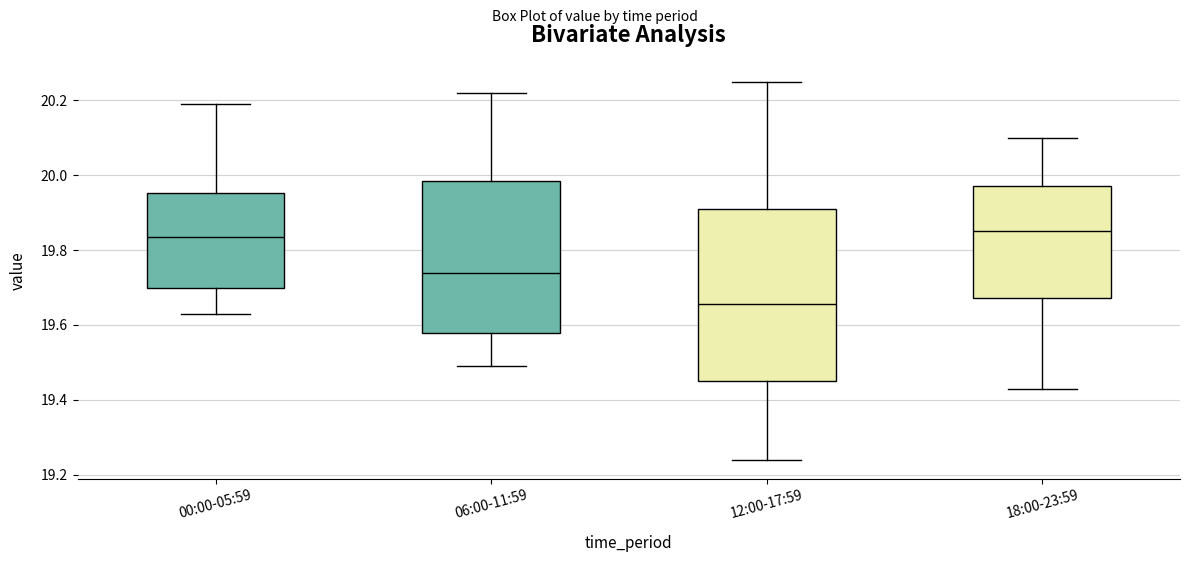

Reading left to right, read every box against the y-axis: the position of its median line, the range the box covers, and the ends of its whiskers. The values are not printed on the chart, so give them approximately, as read against the axis.

00:00-05:59: median 19.84, box 19.70 to 19.96, whiskers 19.64 to 20.20
06:00-11:59: median 19.74, box 19.58 to 19.98, whiskers 19.50 to 20.22
12:00-17:59: median 19.66, box 19.46 to 19.92, whiskers 19.24 to 20.26
18:00-23:59: median 19.86, box 19.68 to 19.98, whiskers 19.44 to 20.10